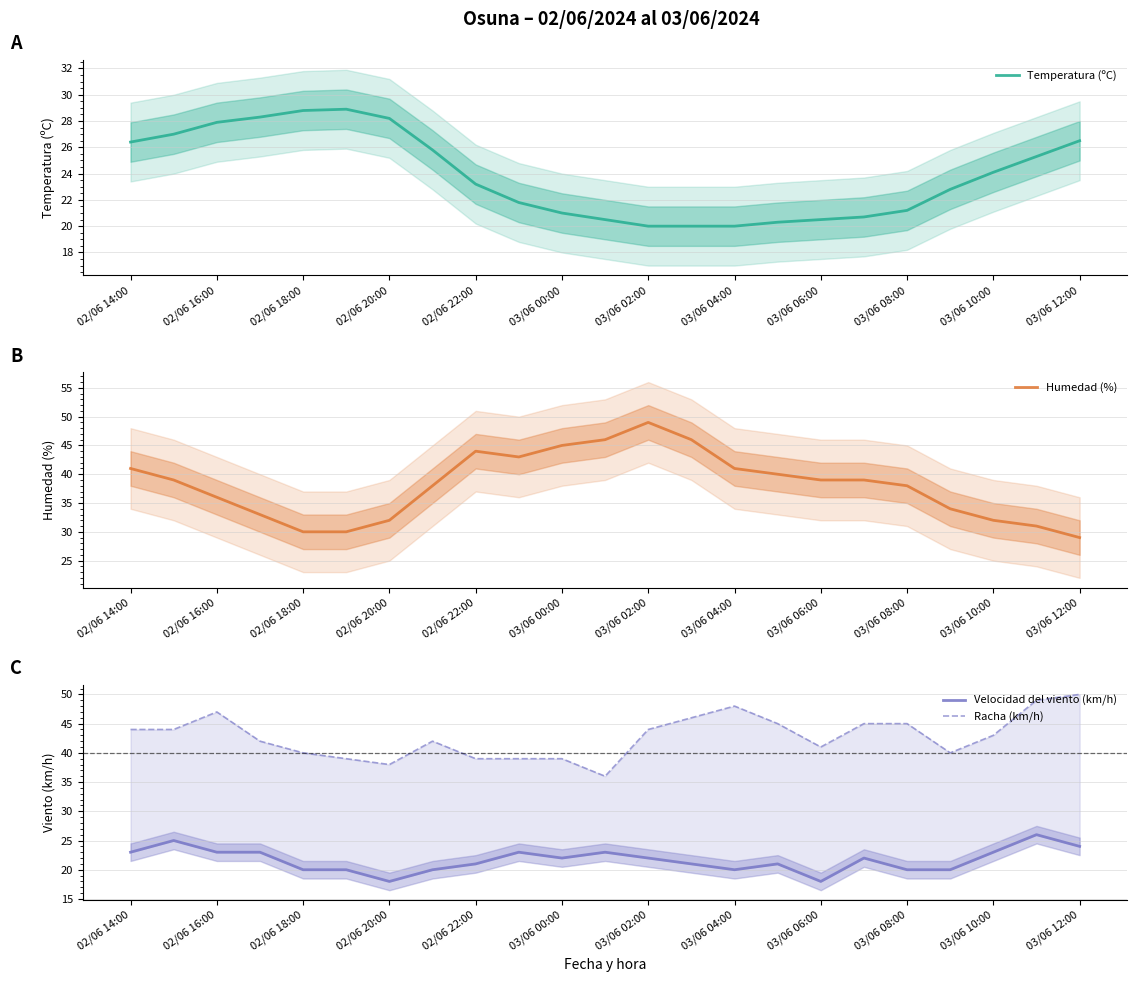

Is it true that Temperatura (ºC) equals 9.4 at 02/06 16:00?

False